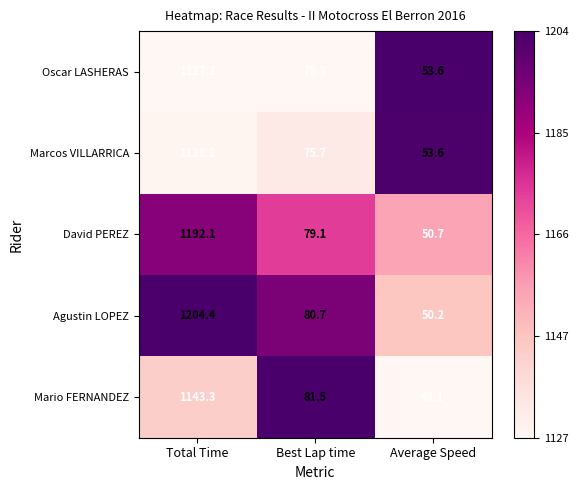

The value of Agustin LOPEZ at Best Lap time is 35.2. True or false?

False